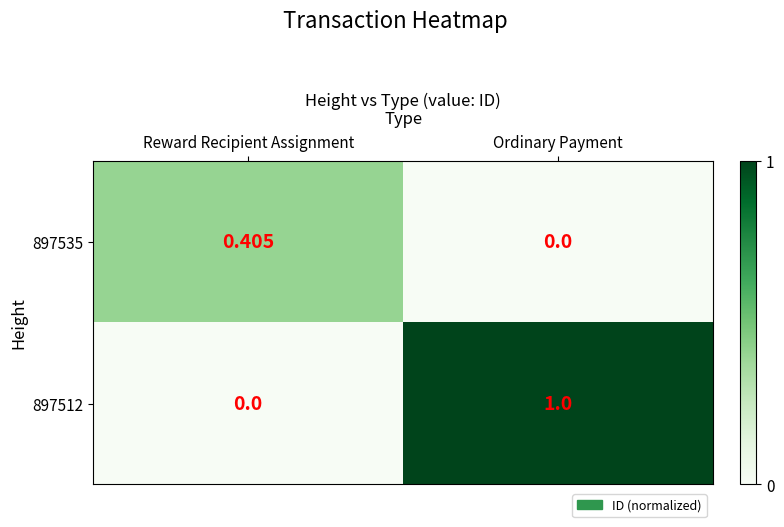

How many data points does each series have?

2